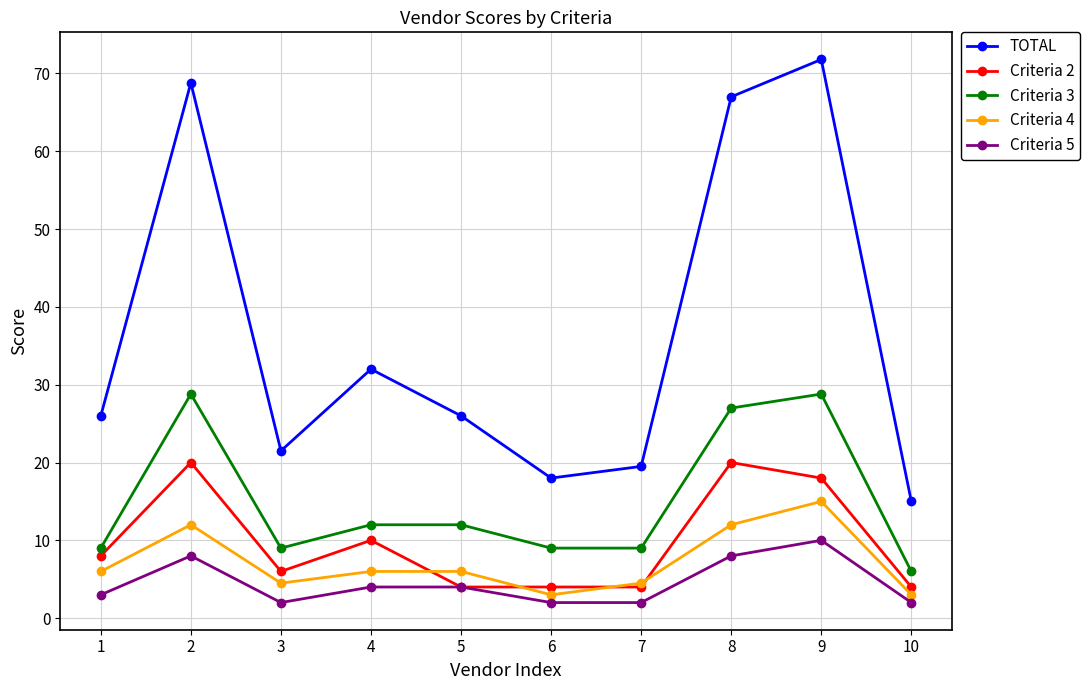

Reading left to right, transcribe all the data shown in this chart.

TOTAL: 1=26.0	2=68.8	3=21.5	4=32.0	5=26.0	6=18.0	7=19.5	8=67.0	9=71.8	10=15.0
Criteria 2: 1=8.0	2=20.0	3=6.0	4=10.0	5=4.0	6=4.0	7=4.0	8=20.0	9=18.0	10=4.0
Criteria 3: 1=9.0	2=28.8	3=9.0	4=12.0	5=12.0	6=9.0	7=9.0	8=27.0	9=28.8	10=6.0
Criteria 4: 1=6.0	2=12.0	3=4.5	4=6.0	5=6.0	6=3.0	7=4.5	8=12.0	9=15.0	10=3.0
Criteria 5: 1=3.0	2=8.0	3=2.0	4=4.0	5=4.0	6=2.0	7=2.0	8=8.0	9=10.0	10=2.0